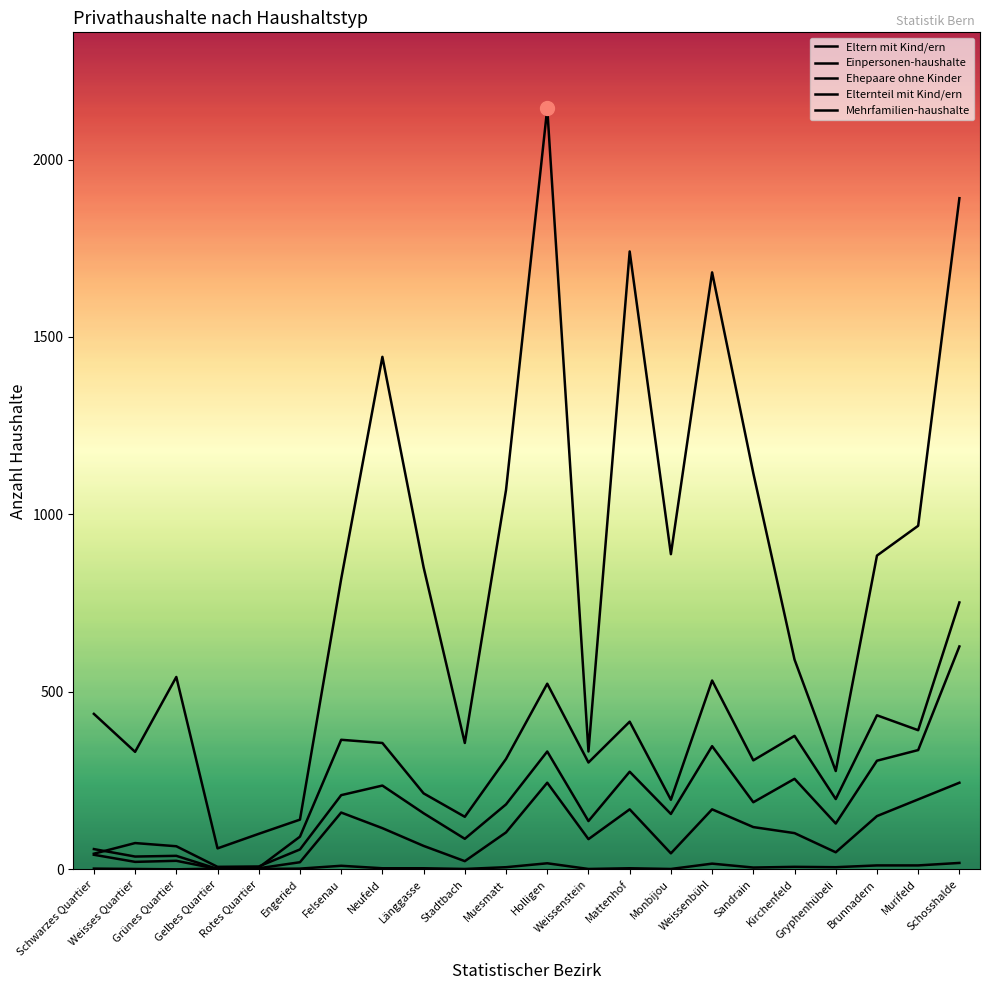

Which has a higher value, Schwarzes Quartier or Grünes Quartier?

Schwarzes Quartier